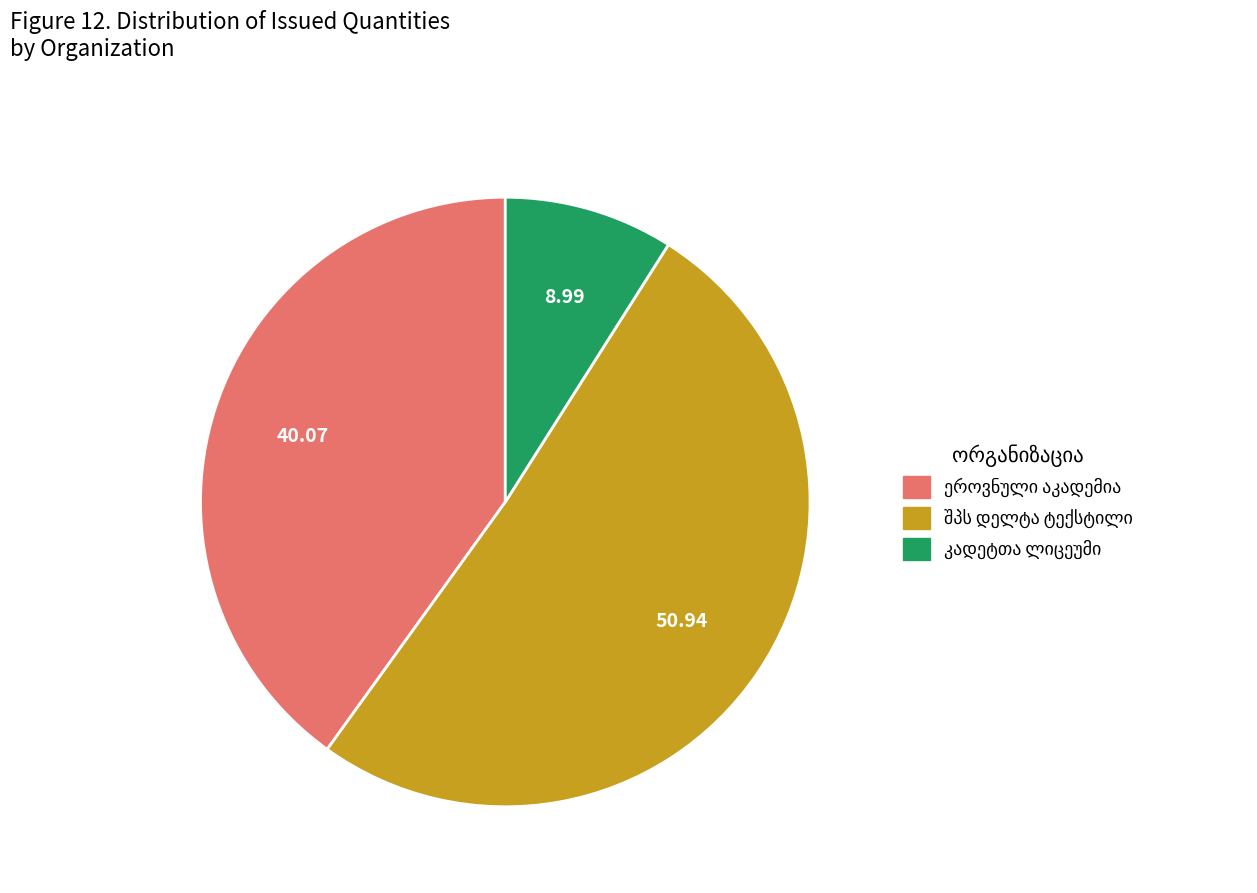

Is there a majority slice in this chart?

Yes